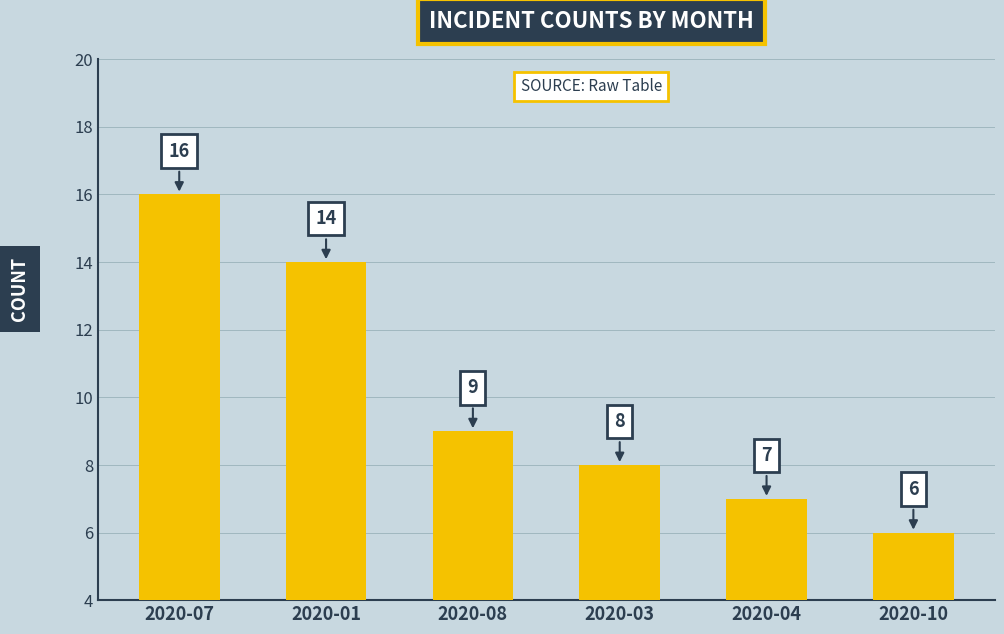

What is the minimum value shown in the chart?

6